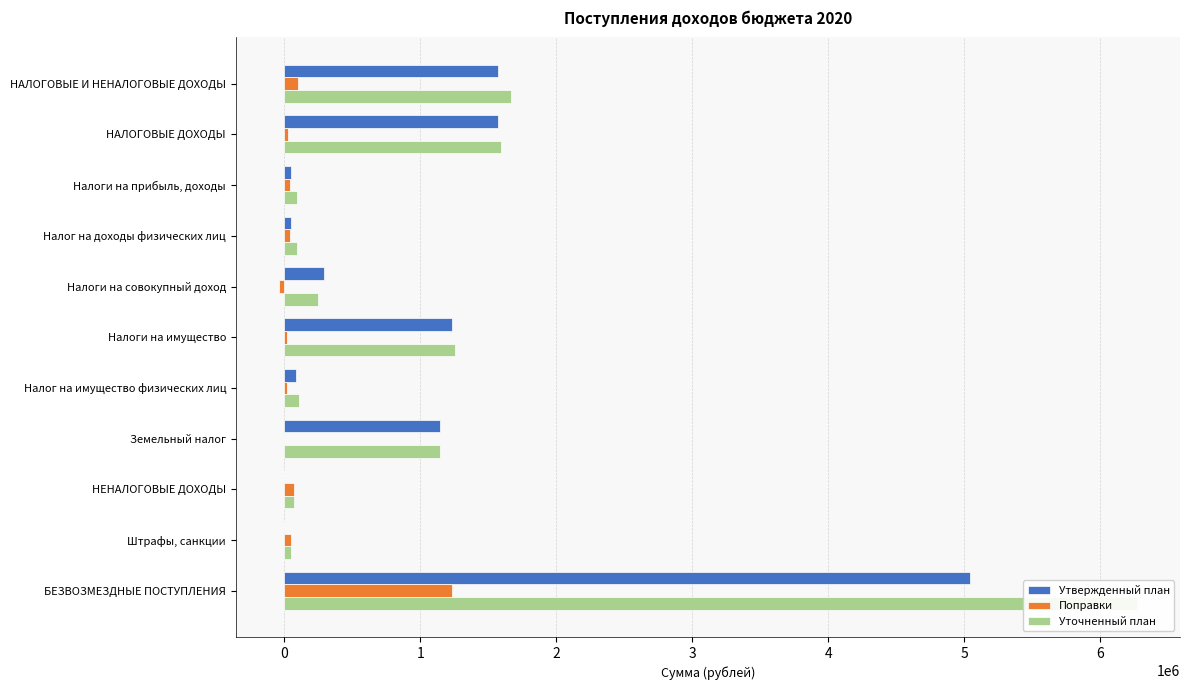

What is the maximum value for Уточненный план?

6269869.8